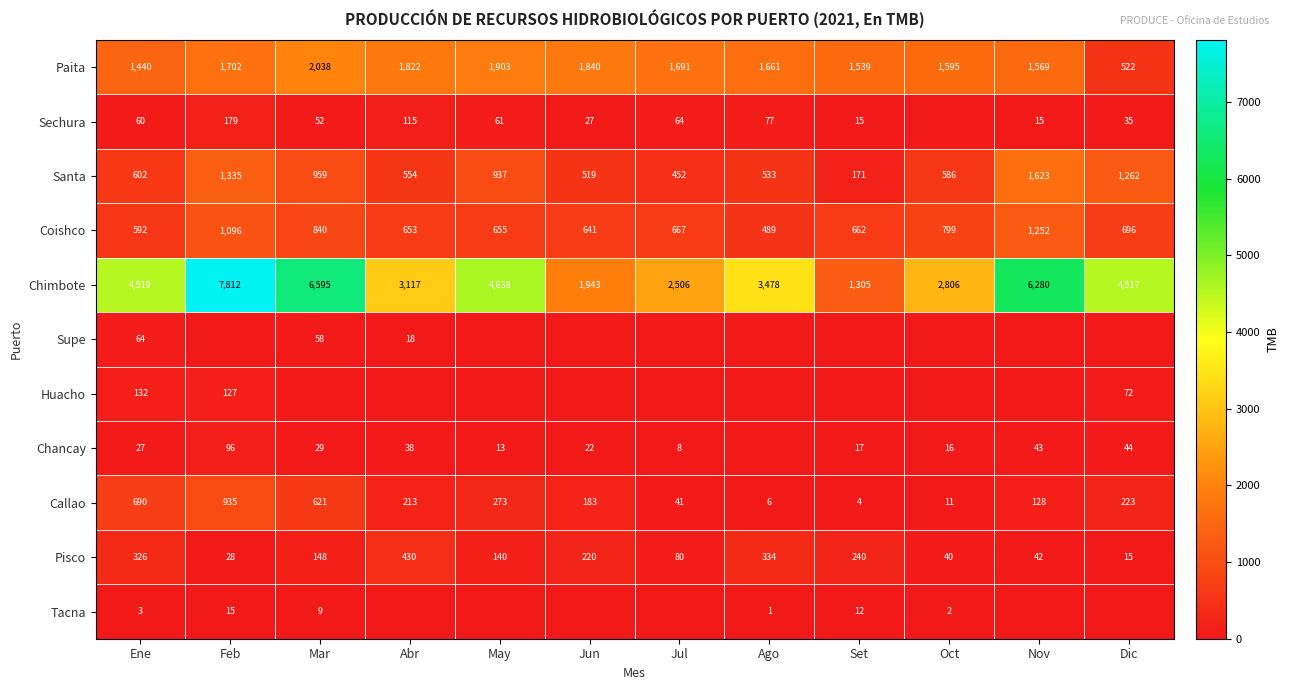

At how many categories does at least one series exceed 5876?

3